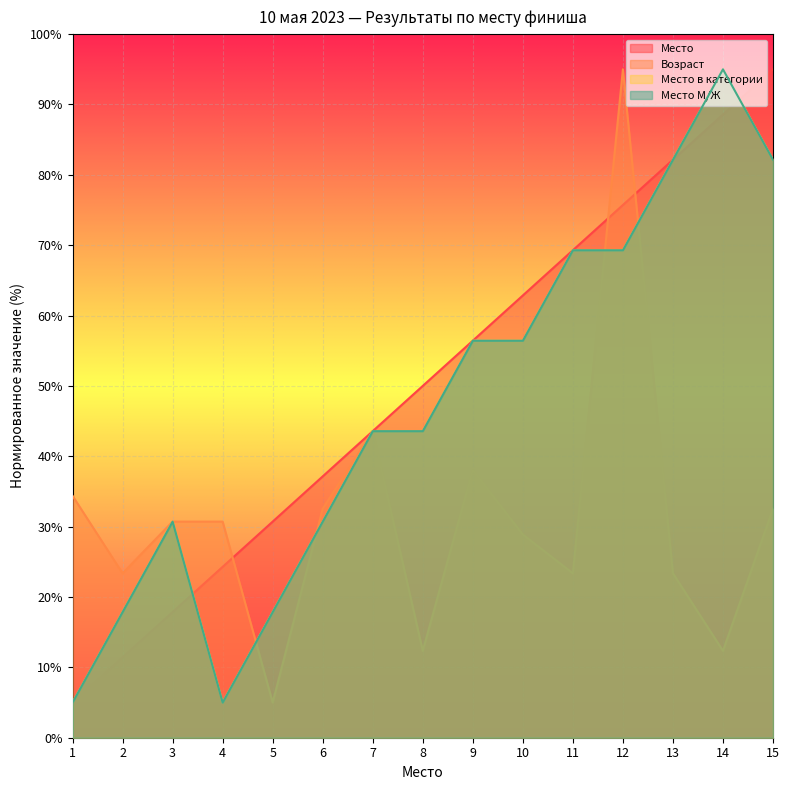

What is the value of the Возраст point at the 2nd from the left?

23.4